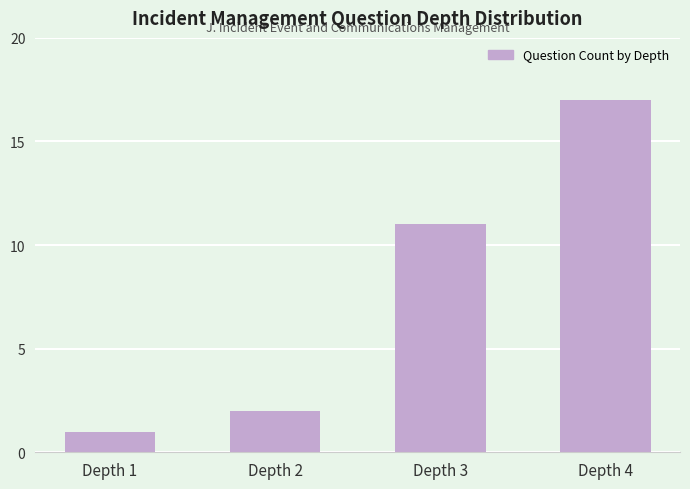

The value at Depth 4 is 25. True or false?

False